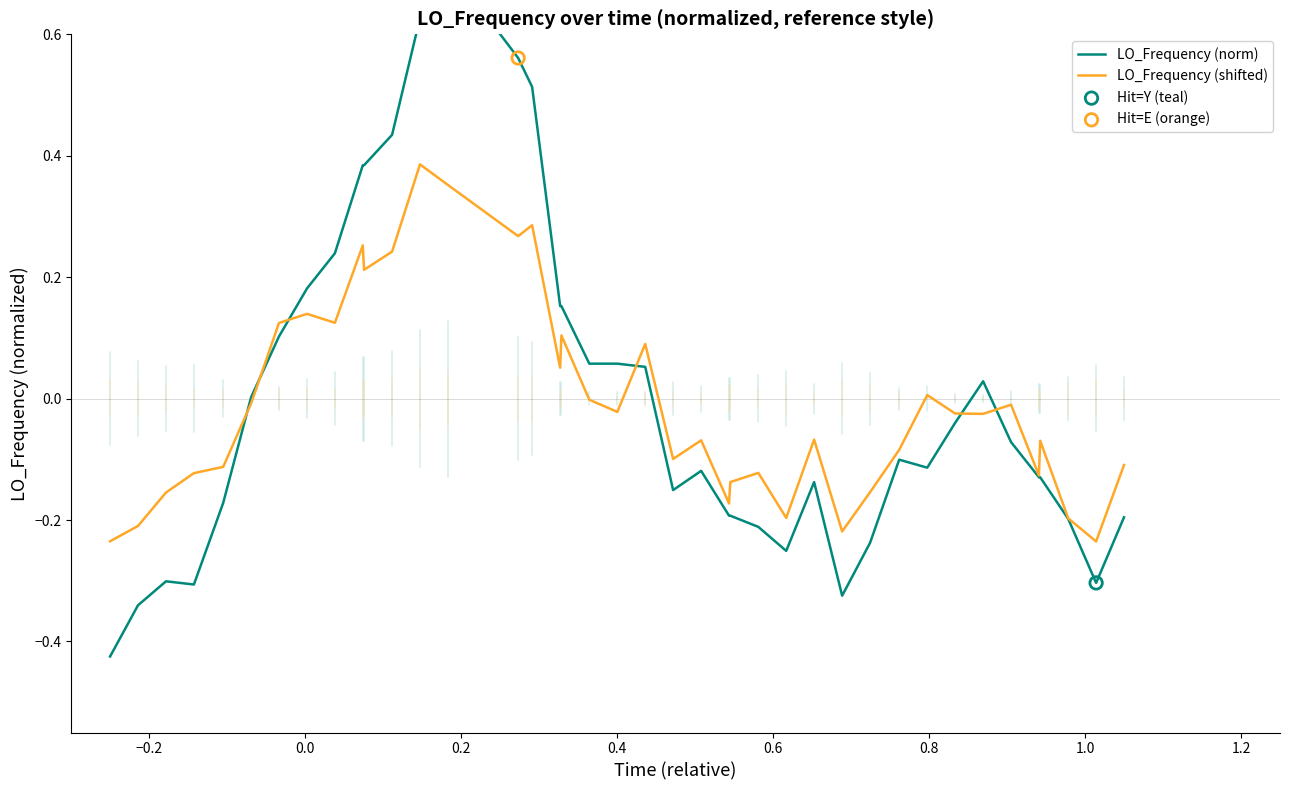

At how many categories does at least one series exceed 0?

18